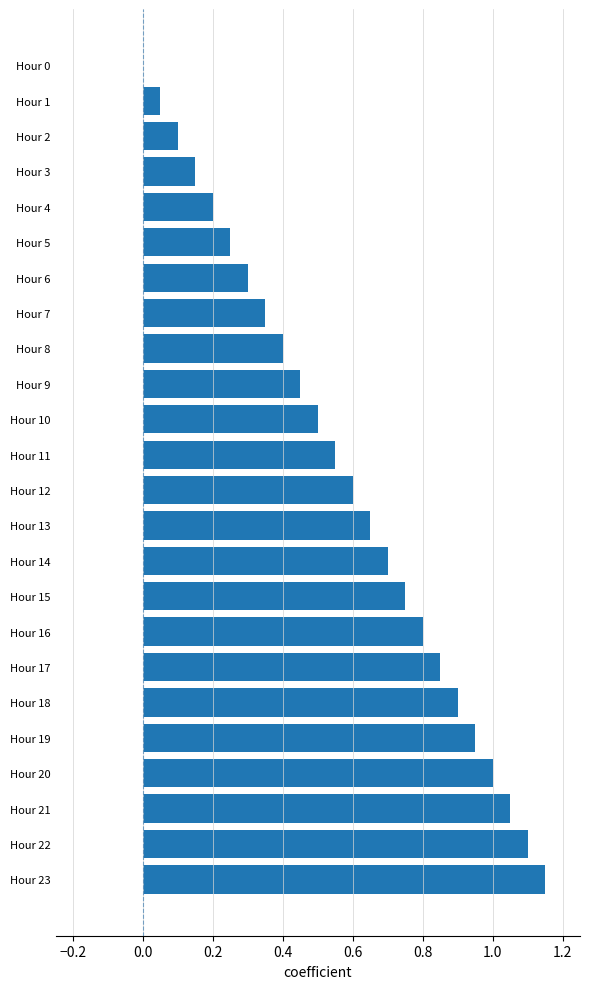

What is the sum of all values?

13.8